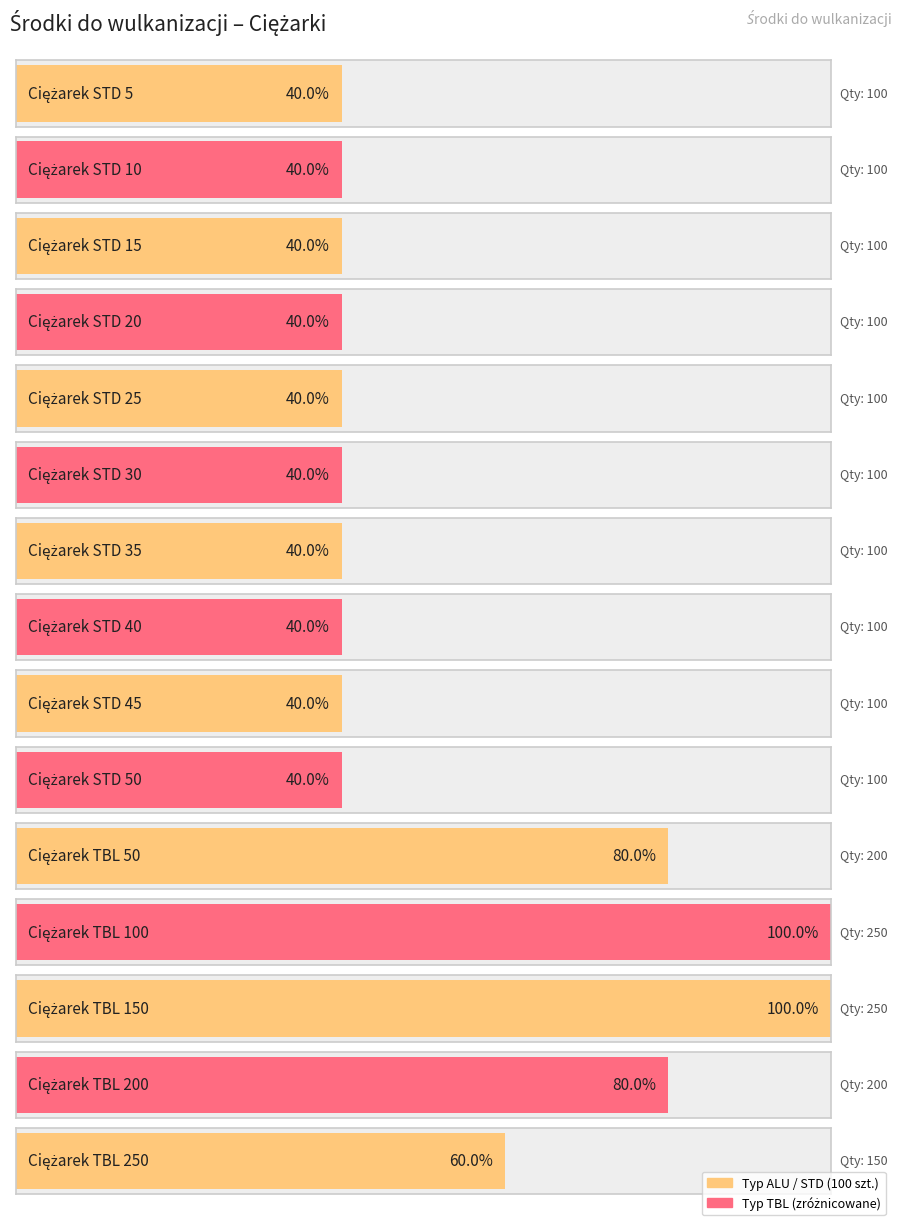

What is the approximate value of Ilość at Ciężarek STD 10, to the nearest 10?

100